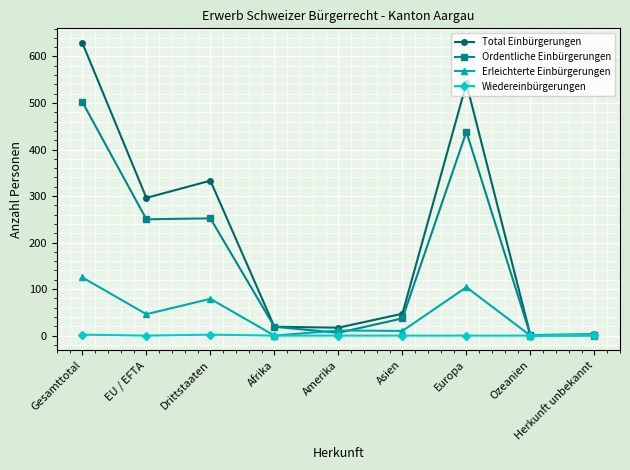

List the series in order of their overall mean, highest first.

Total Einbürgerungen, Ordentliche Einbürgerungen, Erleichterte Einbürgerungen, Wiedereinbürgerungen